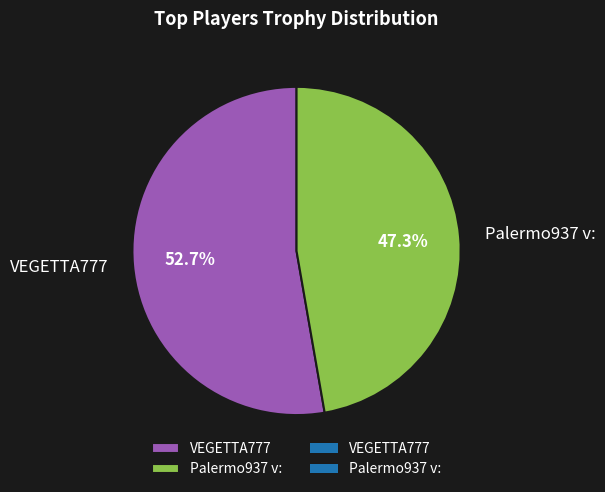

How many segments does this pie chart have?

2